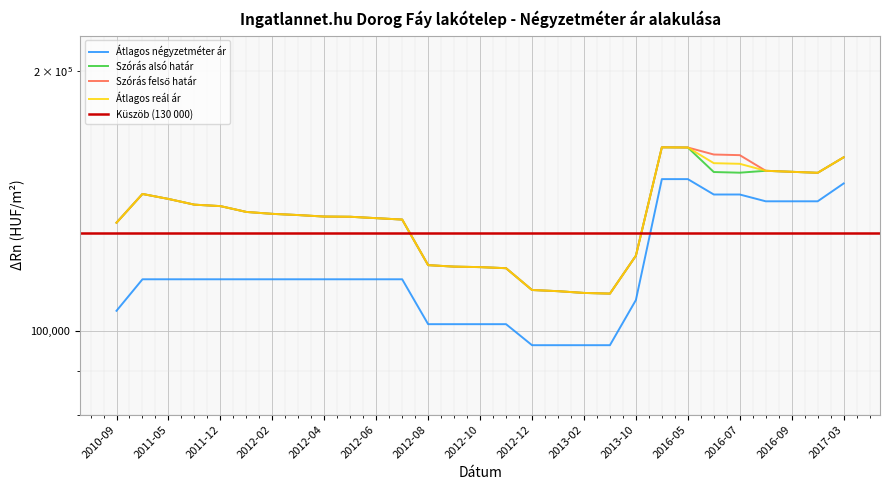

What is the smallest value displayed?

96296